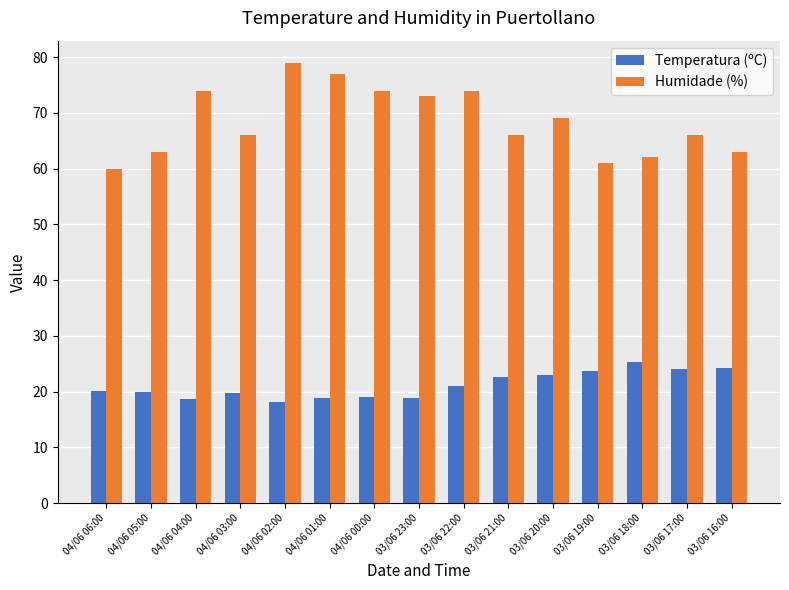

At how many categories does at least one series exceed 58?

15